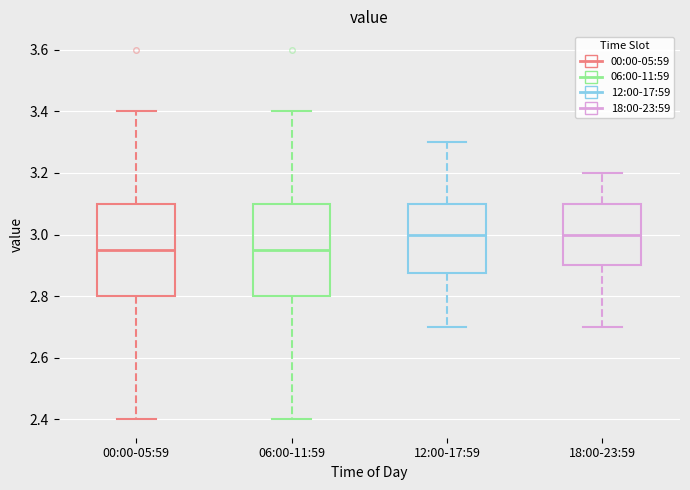

Where does the median line of the box for 18:00-23:59 sit on the y-axis? The values are not printed on the chart, so give them approximately, as read against the axis.

3.00